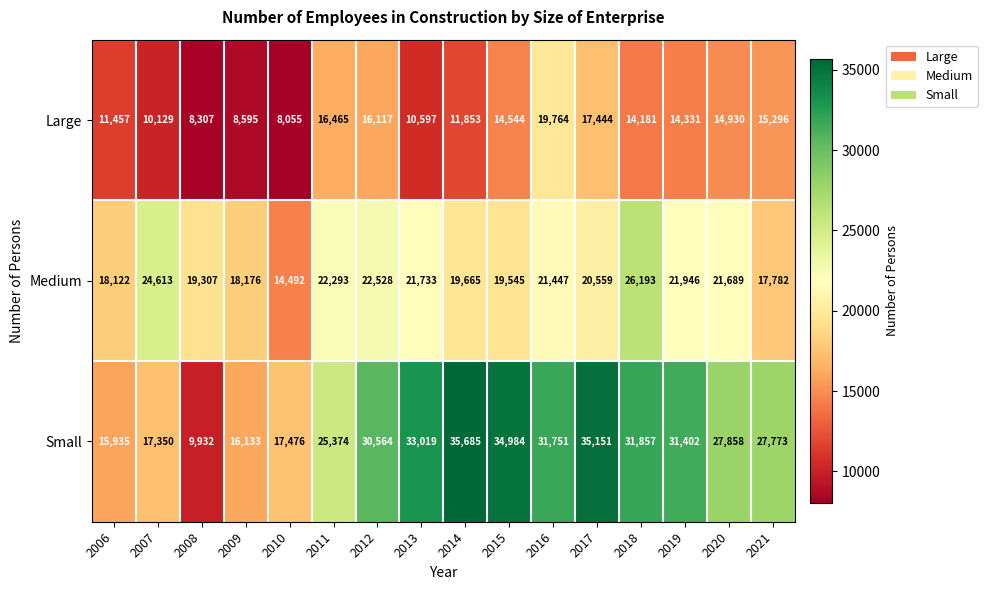

The value of Medium at 2012 is 22528. True or false?

True